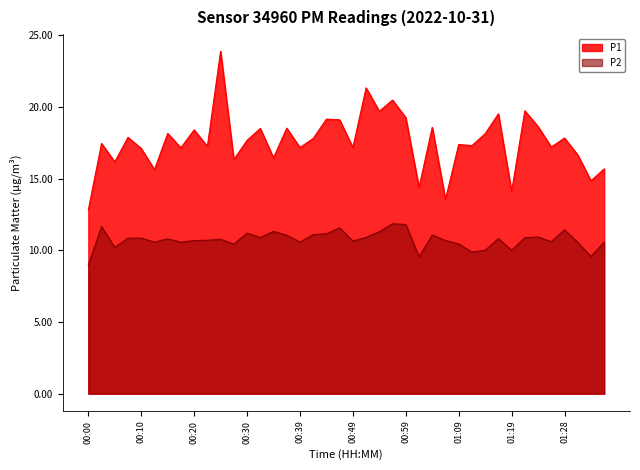

Which series has the widest spread of values?

P1